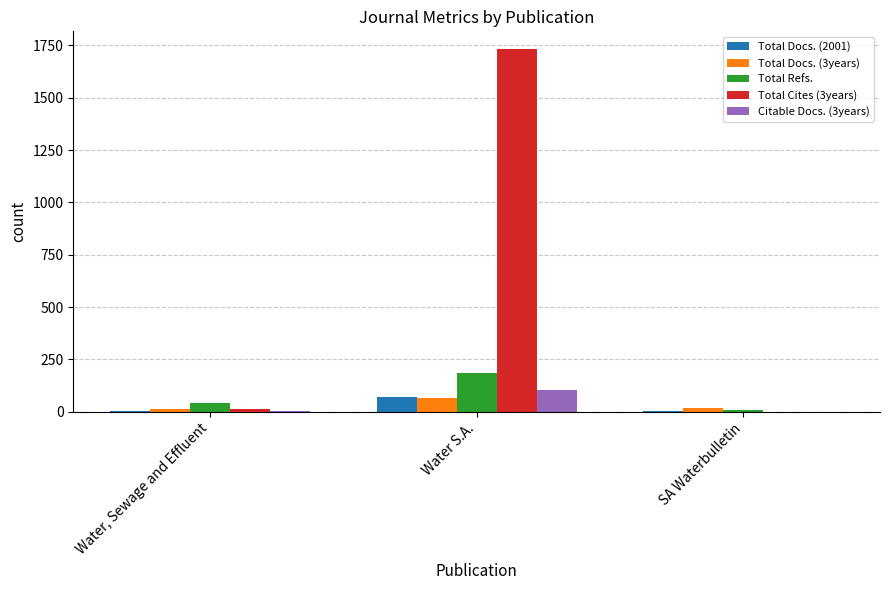

The value of Total Refs. at Water S.A. is 104. True or false?

False